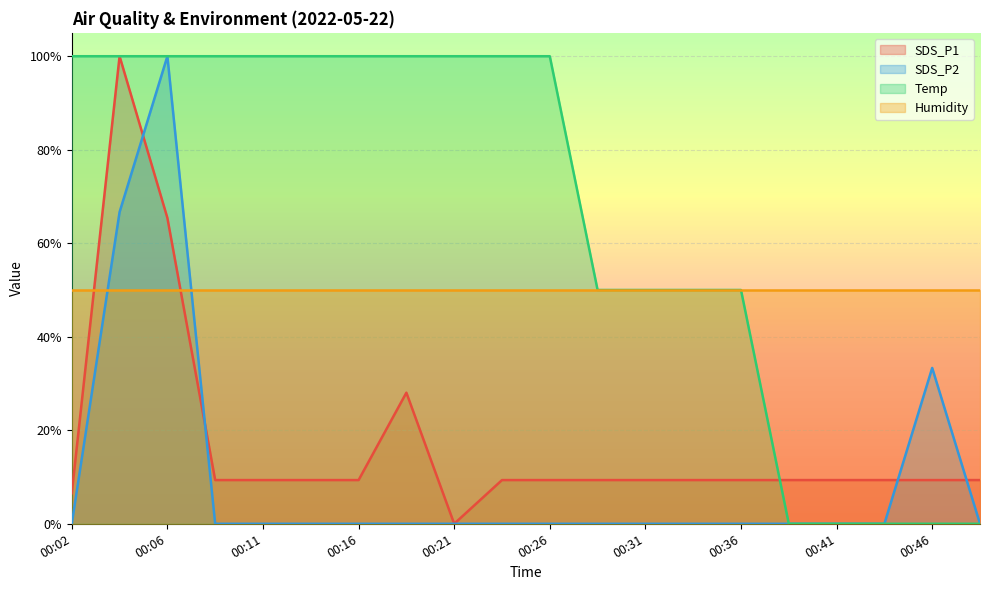

How many intersections are there between SDS_P2 and SDS_P1?

4